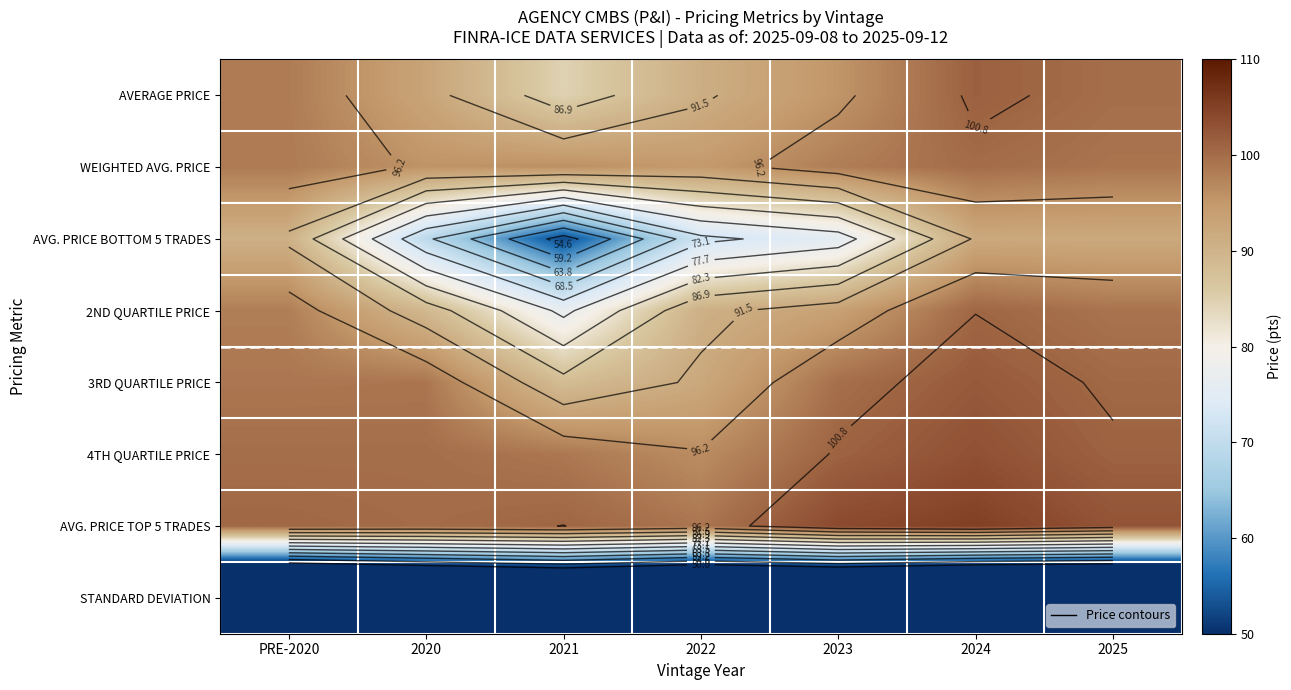

What is the approximate value of AVG. PRICE BOTTOM 5 TRADES at 2022?

72.0